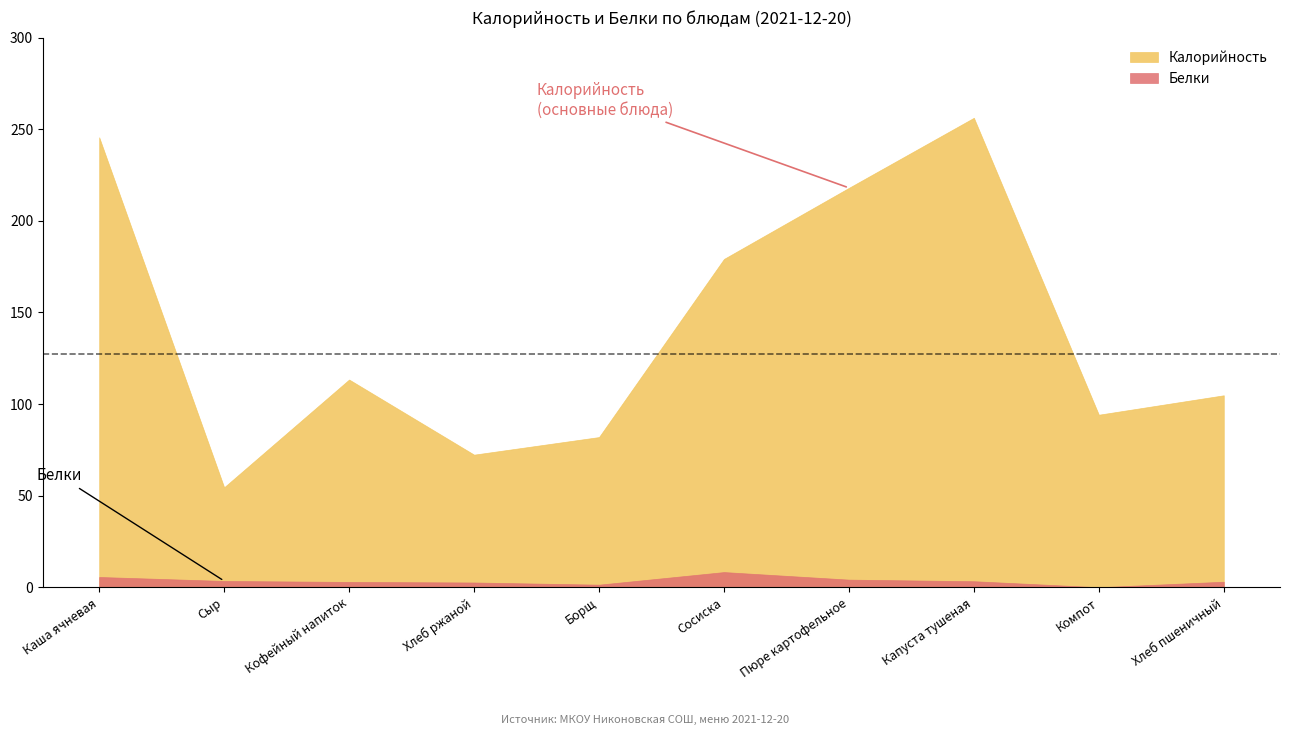

Is it true that Калорийность equals 116.7 at Борщ?

False